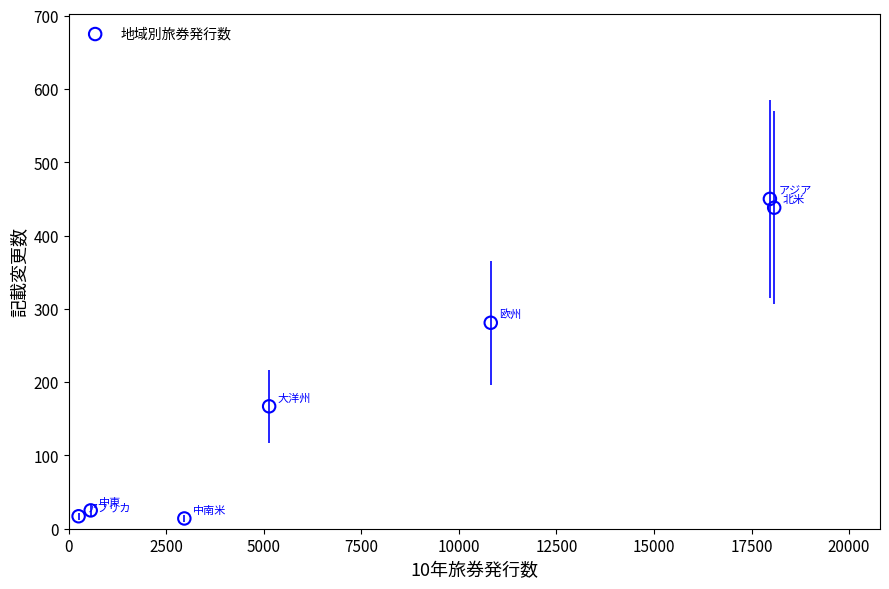

What Y value in the scatter plot is closest to 232?

281